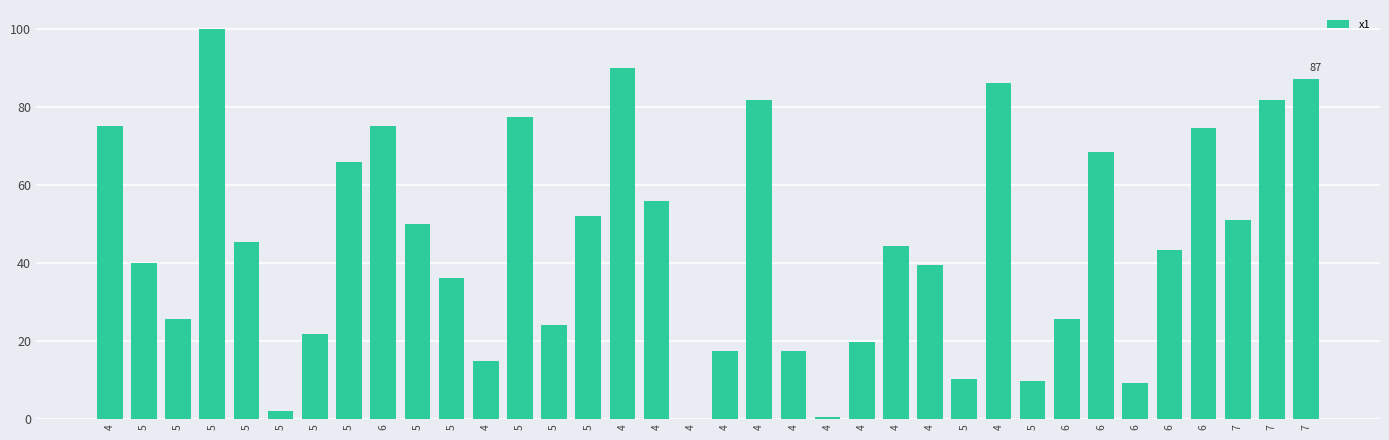

How many distinct data groups are displayed?

1